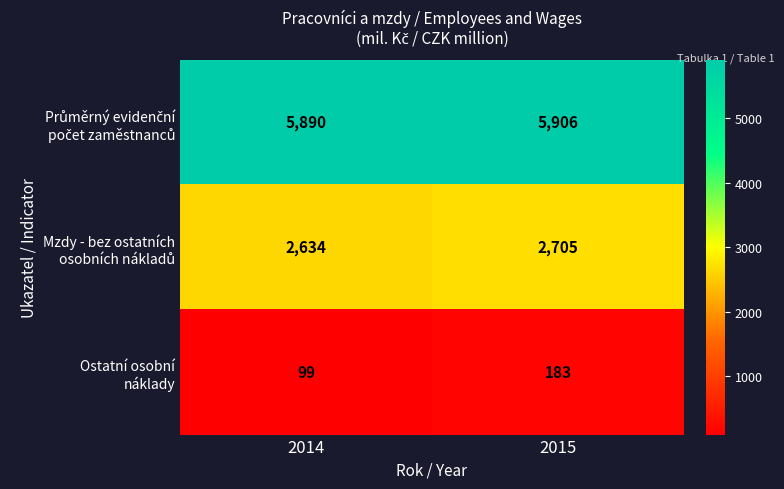

What is the total value across all series at 2015?

8794